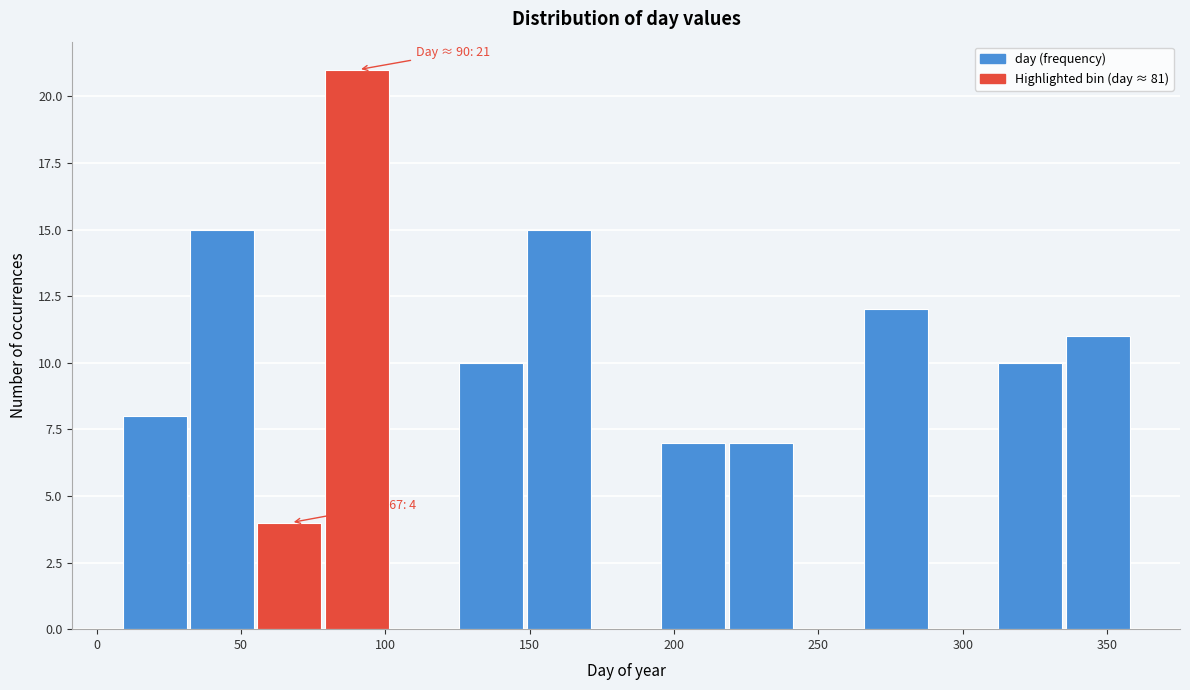

Which range on the x-axis has the tallest bar?

80 to 100